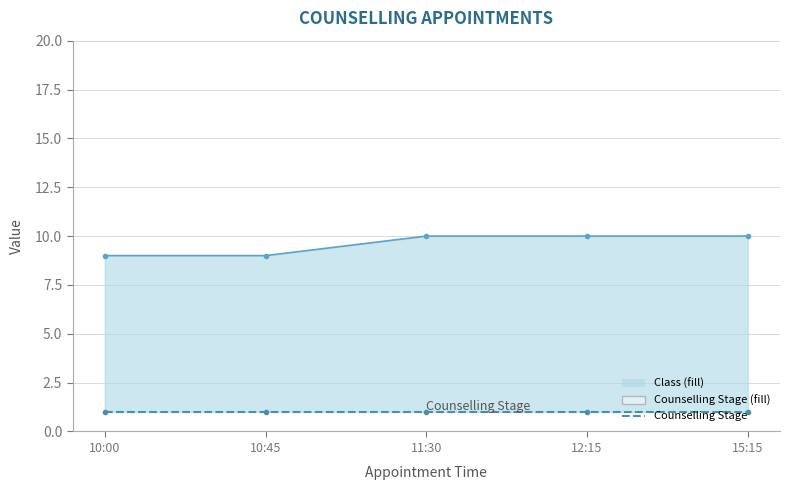

What is the label of the 3rd point from the right?

11:30